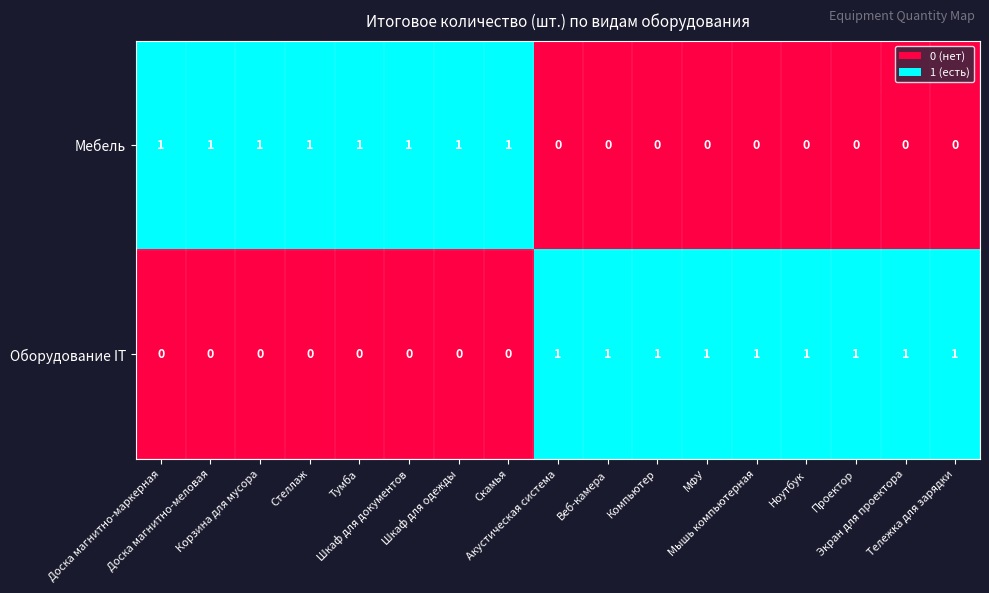

What is the sum of all Оборудование IT values?

9